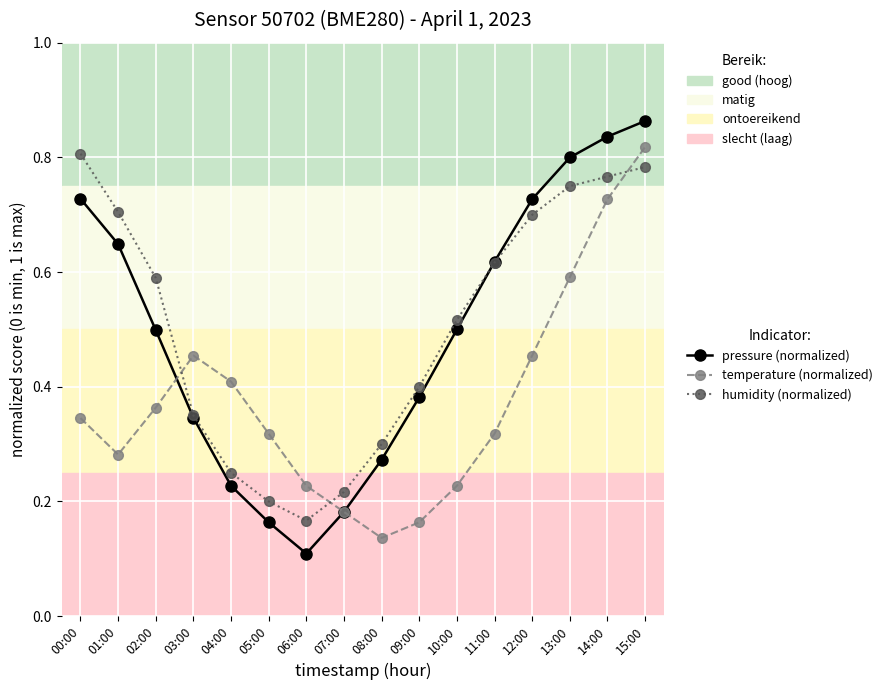

At 06:00, list the series in order from largest to smallest.

temperature (normalized), humidity (normalized), pressure (normalized)